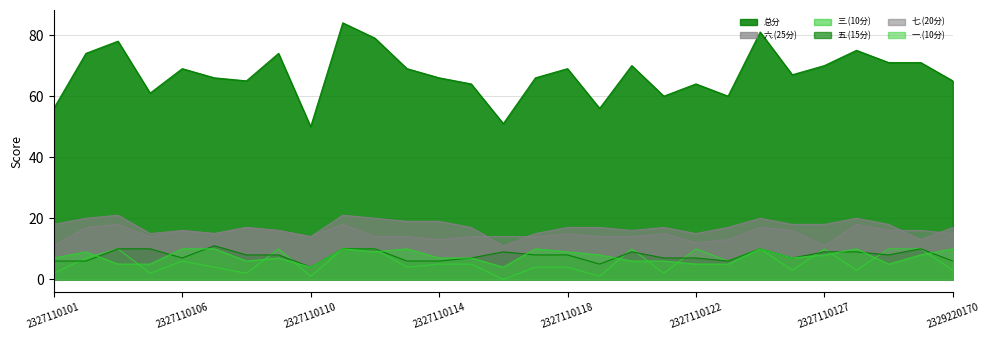

What is the lowest value of the 总分 series?

50